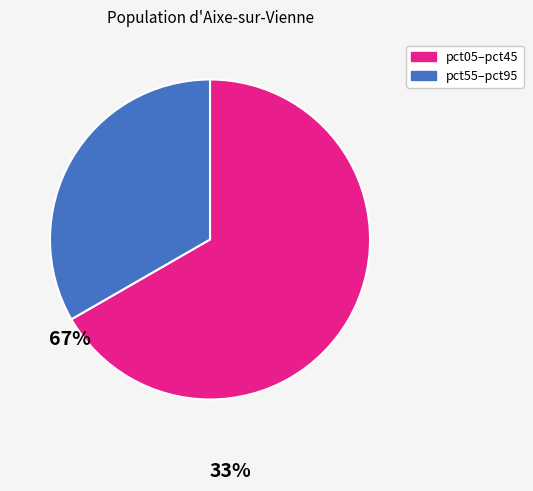

Does any single category account for the majority?

Yes